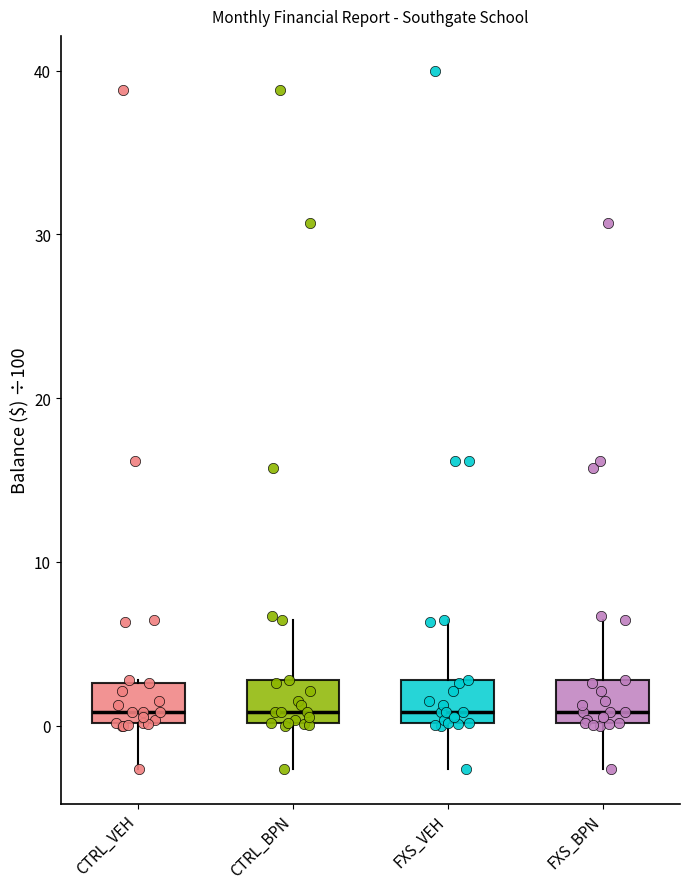

Reading left to right, transcribe this box plot: for each box, give where its median line is, the range the box spans, and where its two whiskers end, as read against the y-axis. The values are not printed on the chart, so give them approximately, as read against the axis.

CTRL_VEH: median 1, box 0 to 3, whiskers -3 to 3
CTRL_BPN: median 1, box 0 to 3, whiskers -3 to 6
FXS_VEH: median 1, box 0 to 3, whiskers -3 to 6
FXS_BPN: median 1, box 0 to 3, whiskers -3 to 6